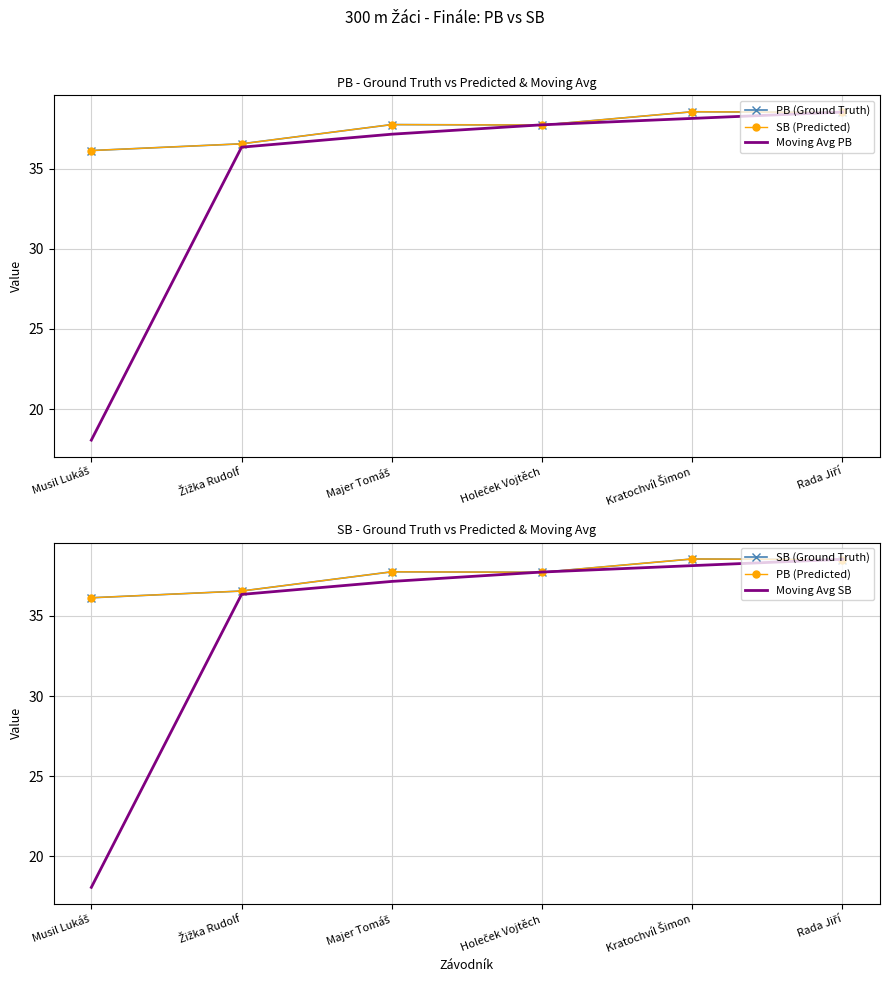

What is the value of the Moving Avg SB point at the 3rd from the left?

37.1